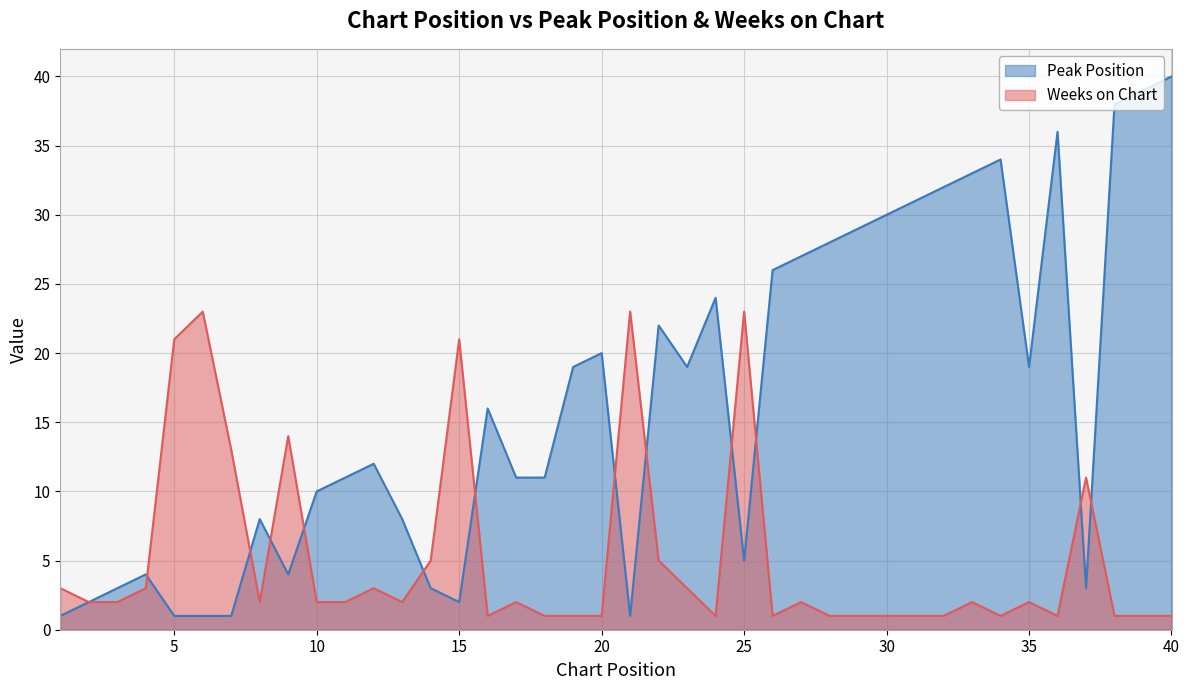

The Peak Position series shows 11 at 11. True or false?

True